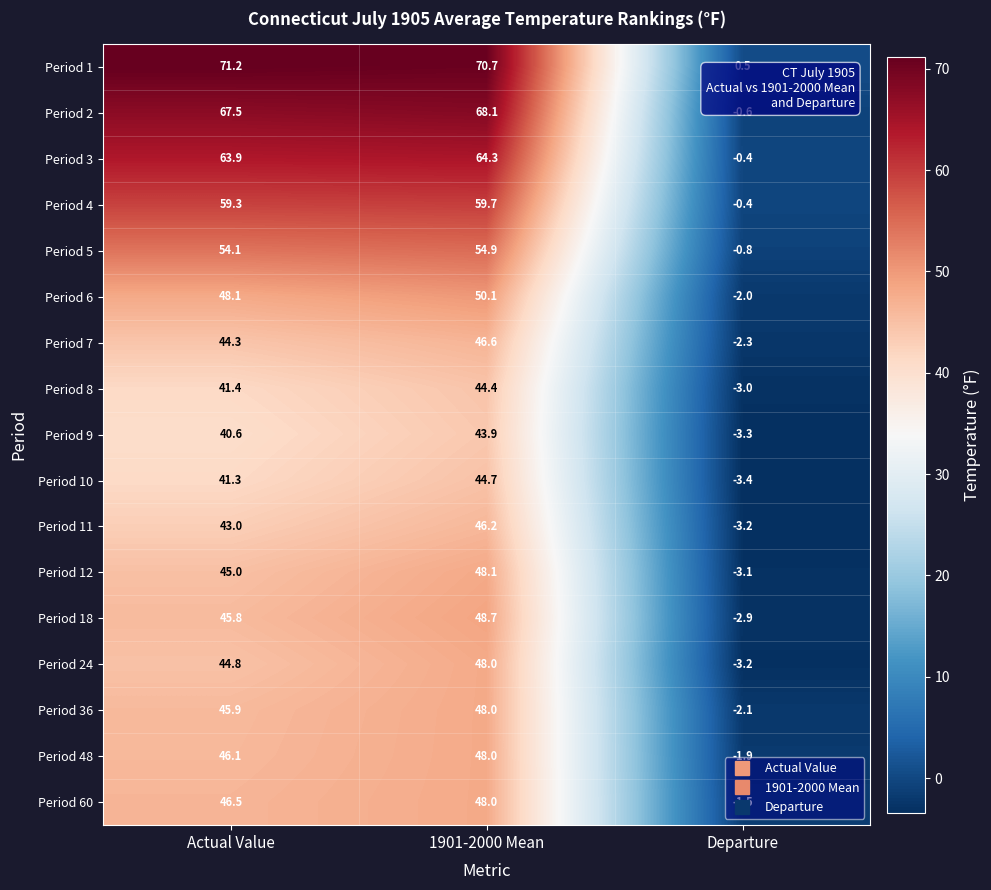

Which series has the largest total across all categories?

Period 1